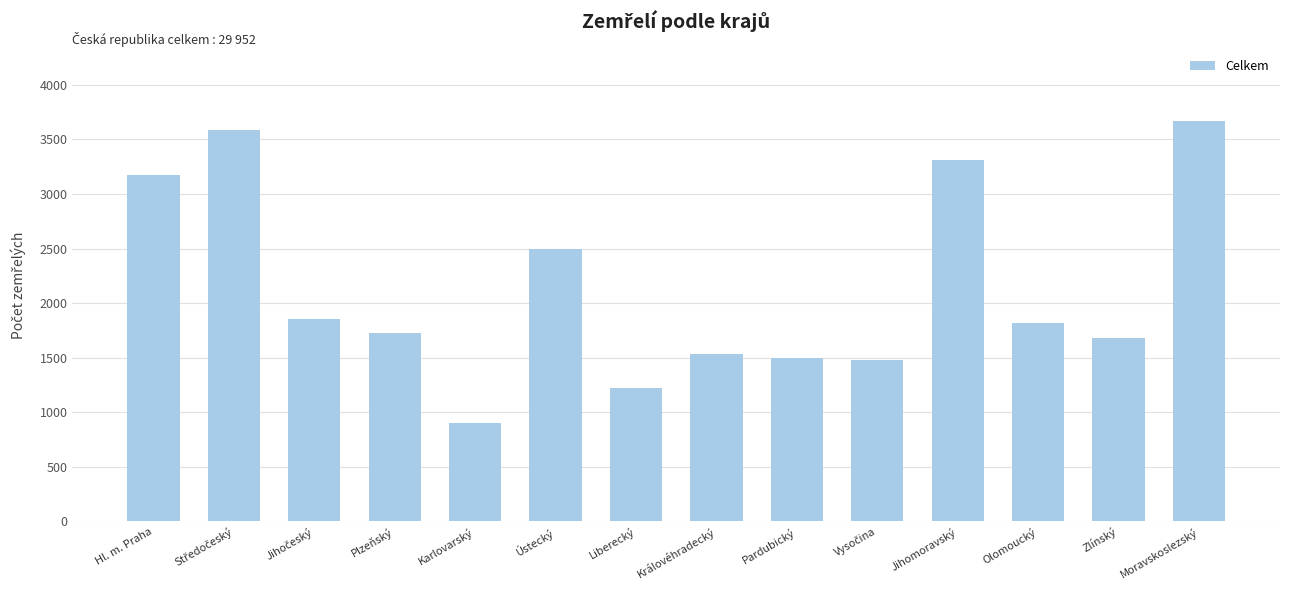

The value at Jihomoravský is 1118. True or false?

False